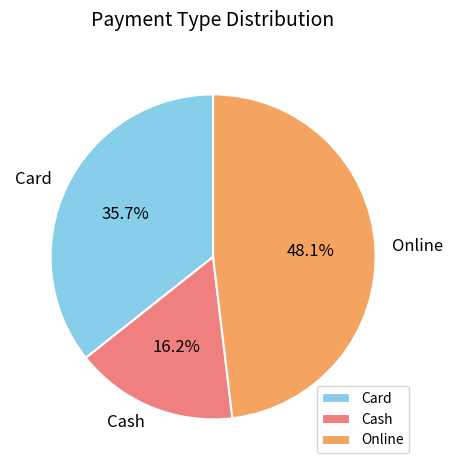

Which slice is the largest?

Online